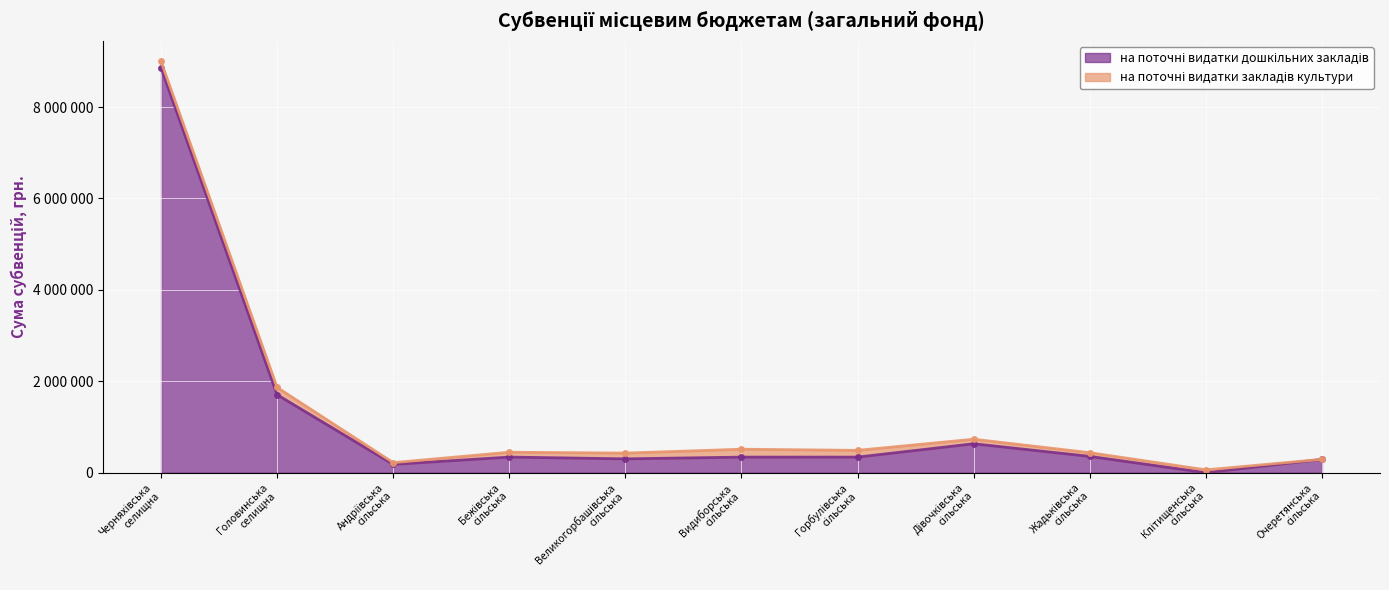

Reading left to right, extract all data points from this chart.

Черняхівська
селищна=8860400	Головинська
селищна=1704900	Андріївська
сільська=182200	Бежівська
сільська=341700	Великогорбашівська
сільська=302800	Видиборська
сільська=340900	Горбулівська
сільська=341100	Дівочківська
сільська=632900	Жадьківська
сільська=356900	Клітищенська
сільська=0	Очеретянська
сільська=291600